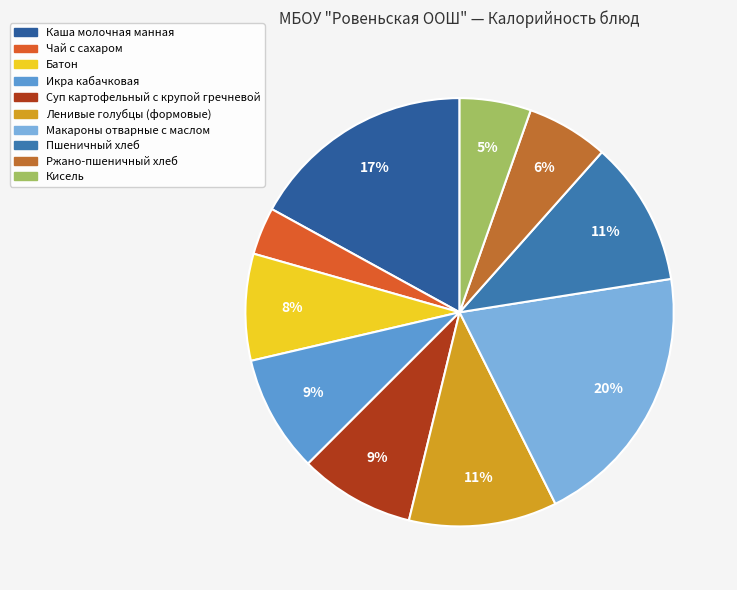

Rank the categories by value from lowest to highest.

Чай с сахаром, Кисель, Ржано-пшеничный хлеб, Батон, Суп картофельный с крупой гречневой, Икра кабачковая, Пшеничный хлеб, Ленивые голубцы (формовые), Каша молочная манная, Макароны отварные с маслом